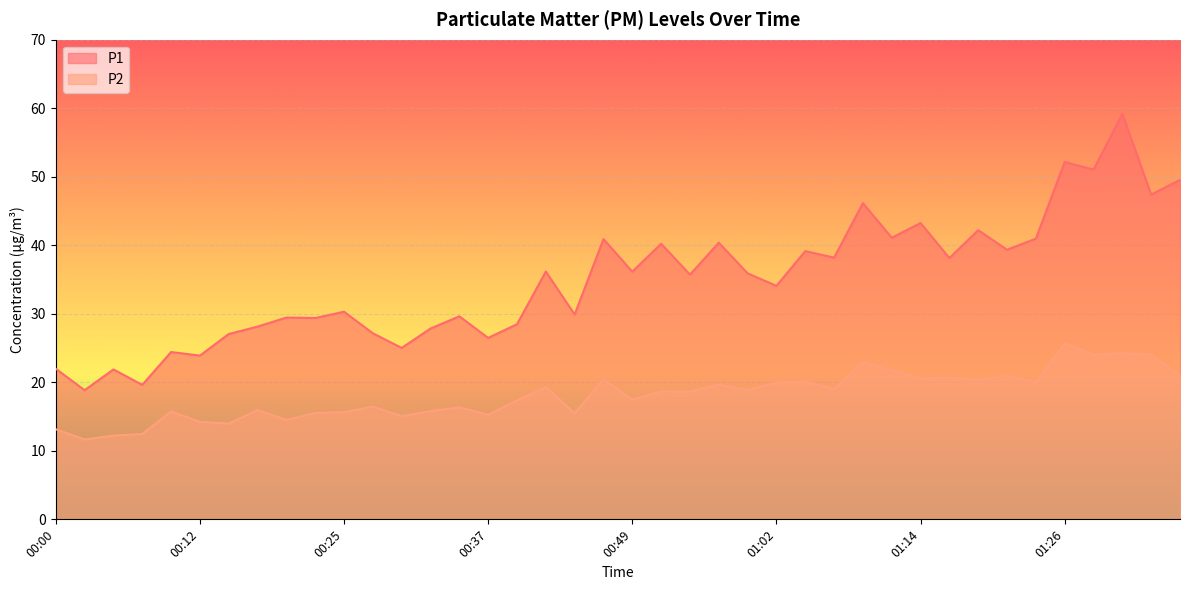

At which category does the chart reach its peak across all series?

01:31